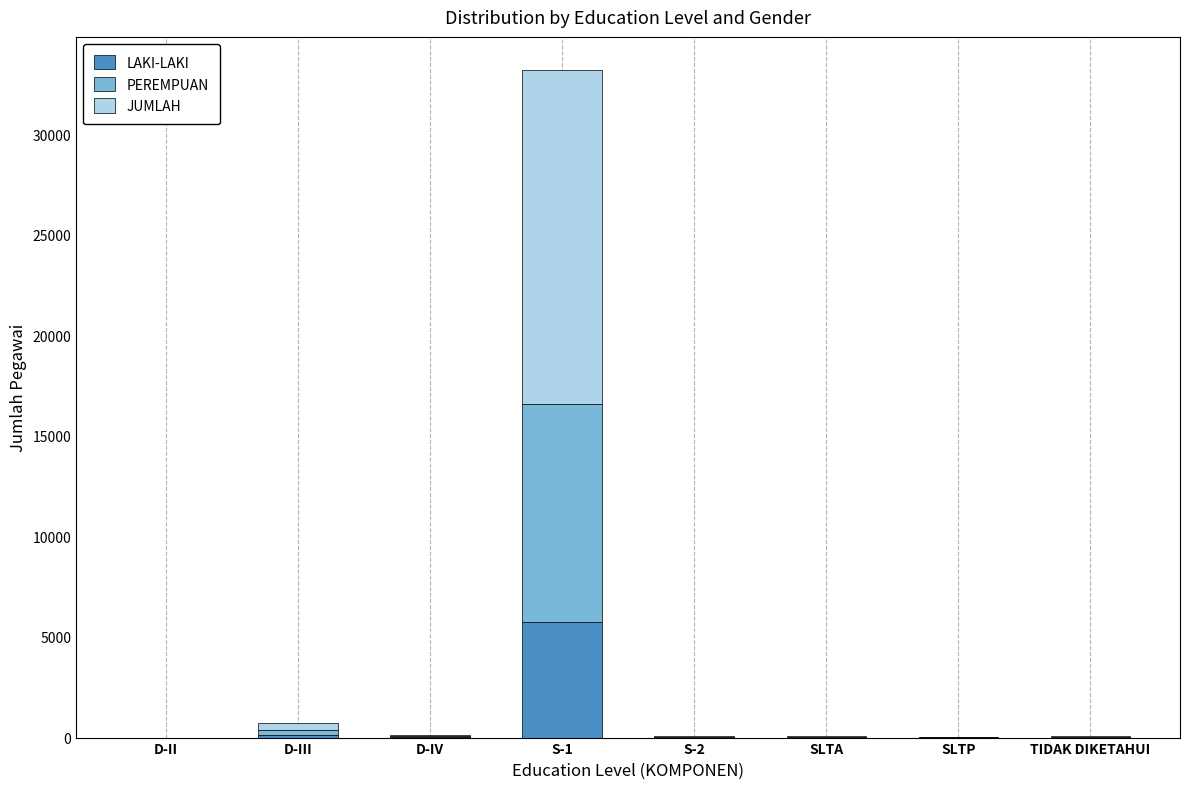

How many series are shown in this chart?

3